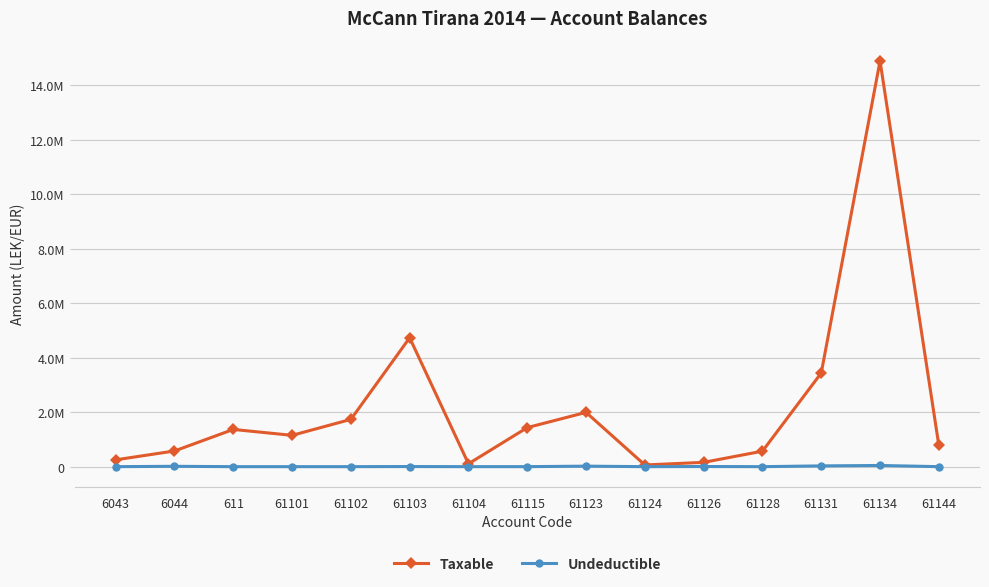

Does the chart have visible grid lines?

Yes